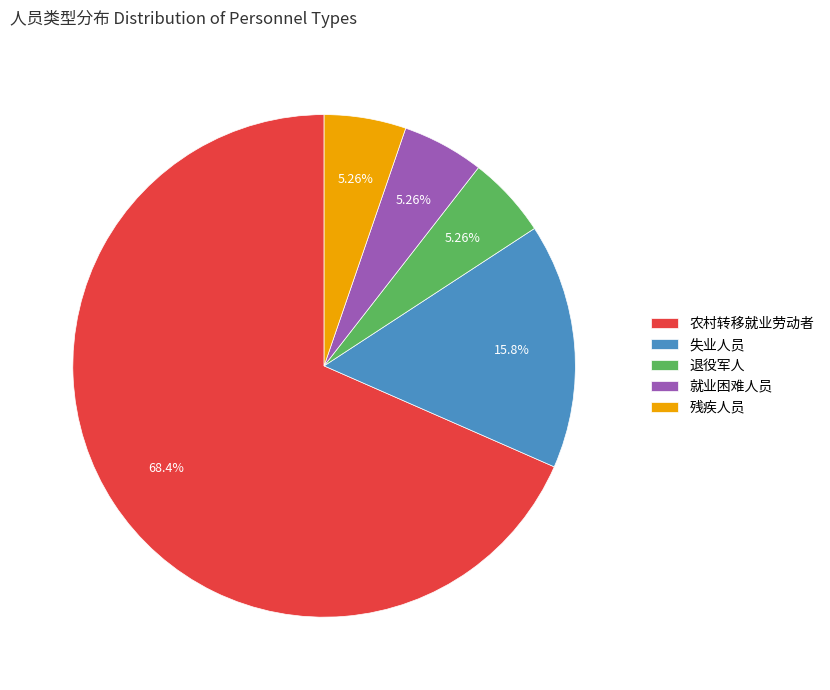

Which slice is the largest?

农村转移就业劳动者